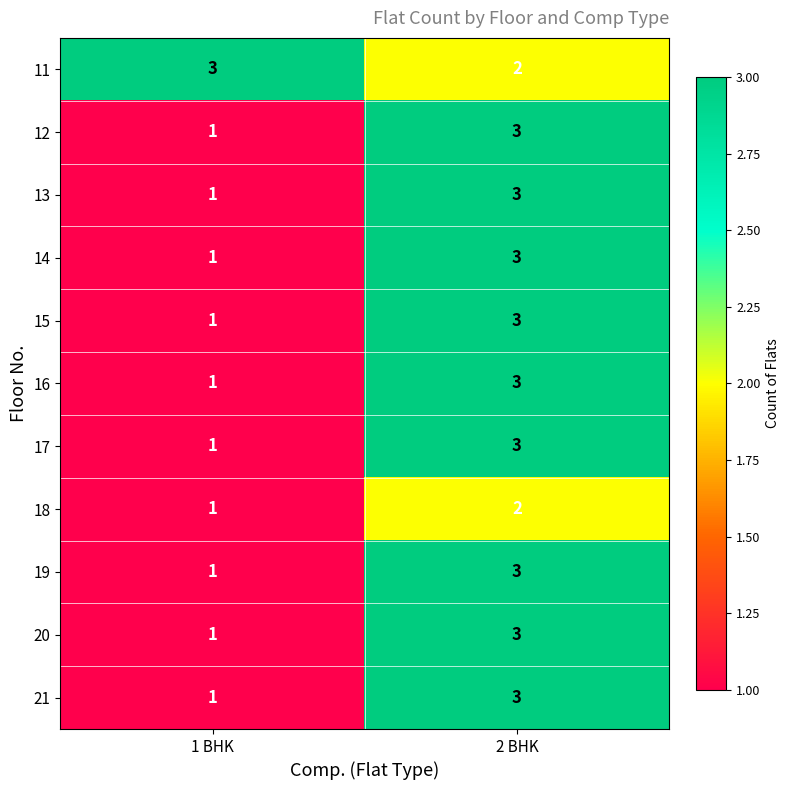

At which label is 12 closest to 2?

1 BHK